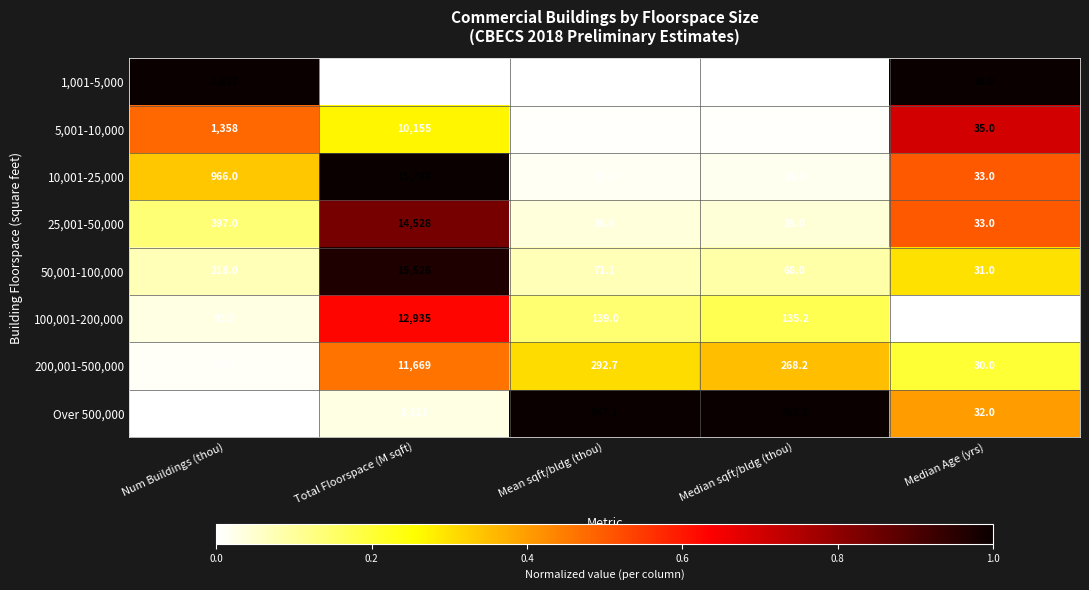

Which series has the widest spread of values?

10,001-25,000